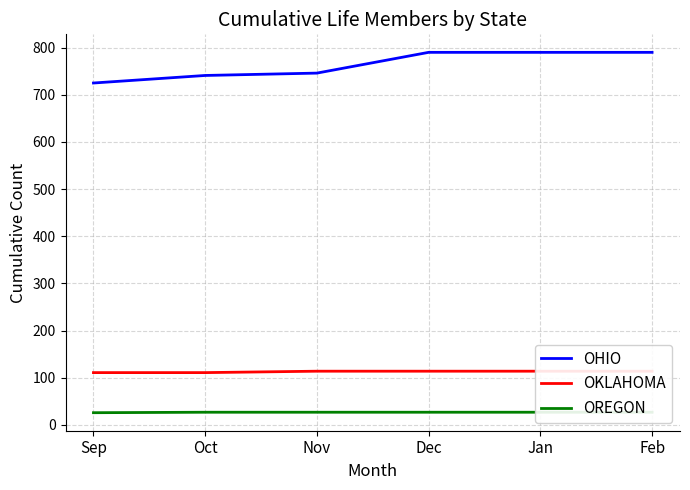

Is it true that OREGON equals 43 at Sep?

False